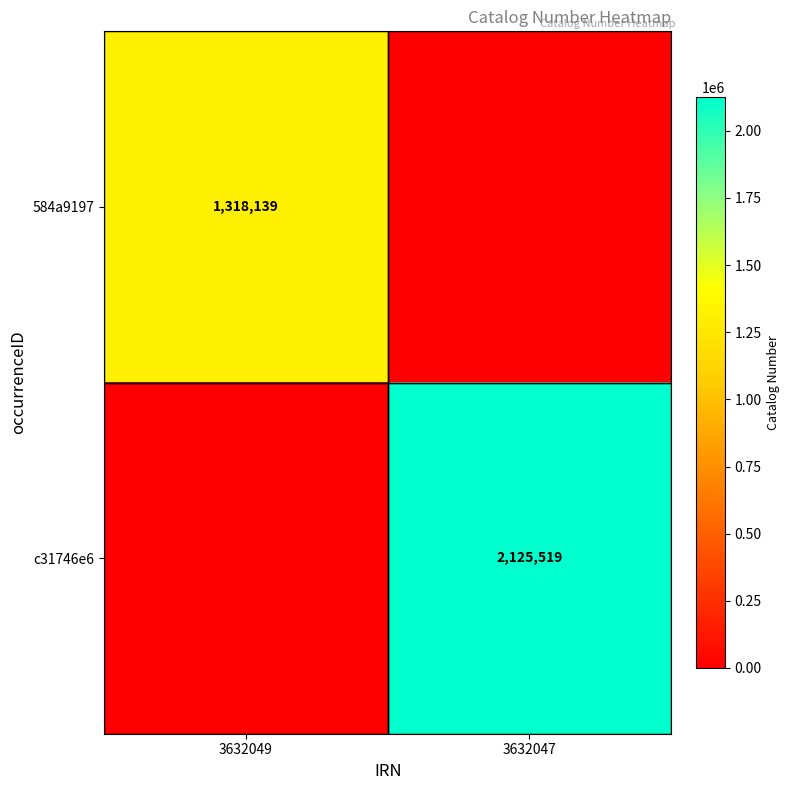

What is the difference between the highest and lowest values at 3632047?

2125519